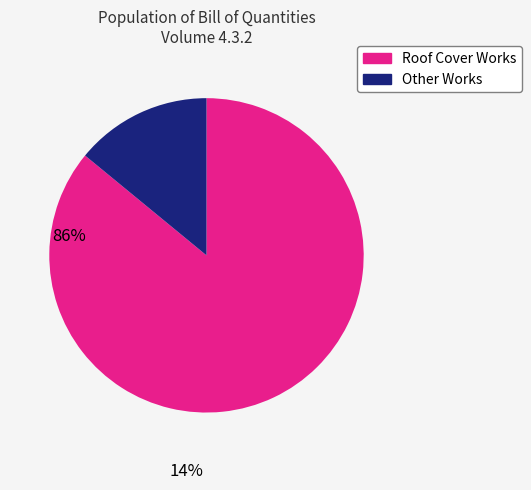

How many slices are in this pie chart?

2